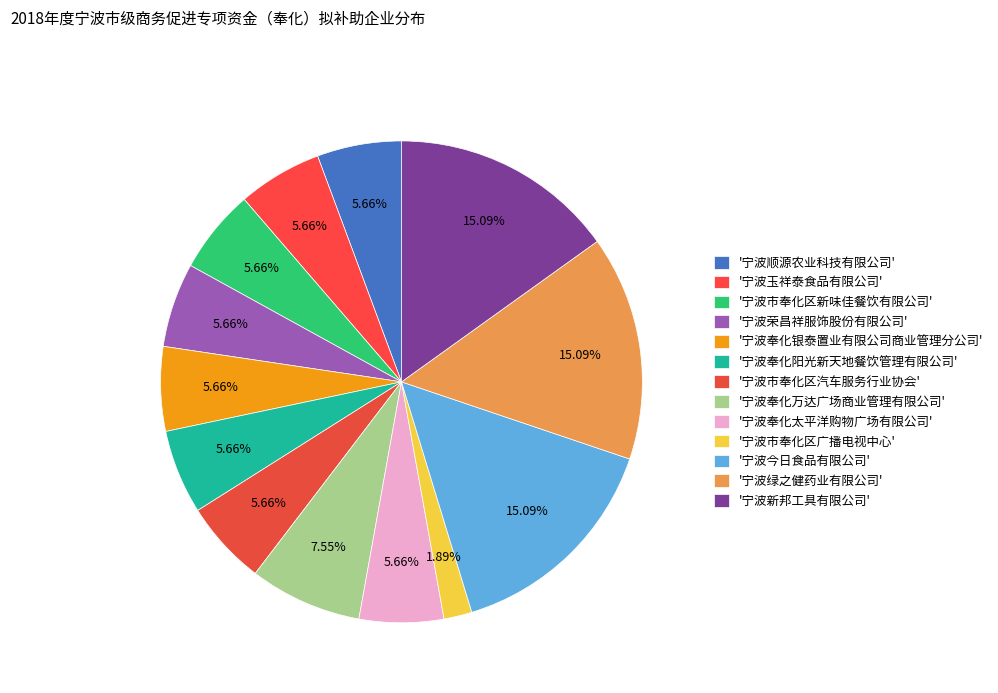

To the nearest percent, what is the average slice percentage?

8%